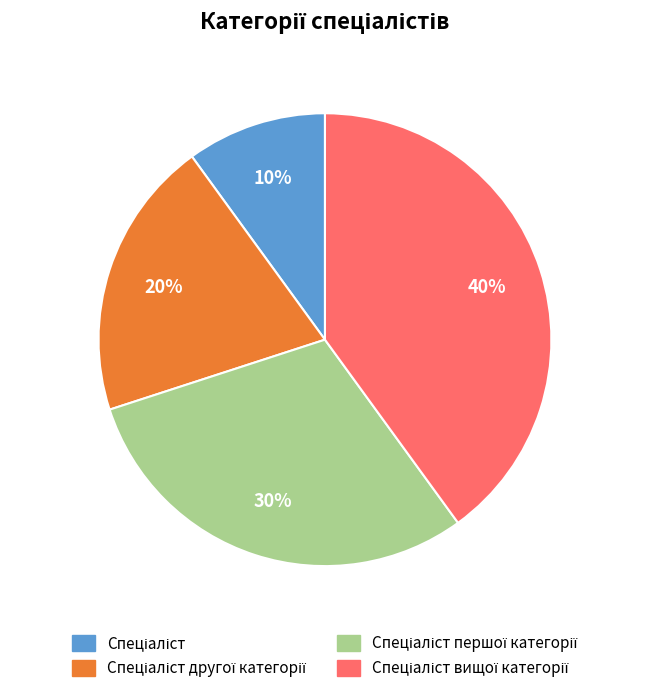

Does any single category account for the majority?

No